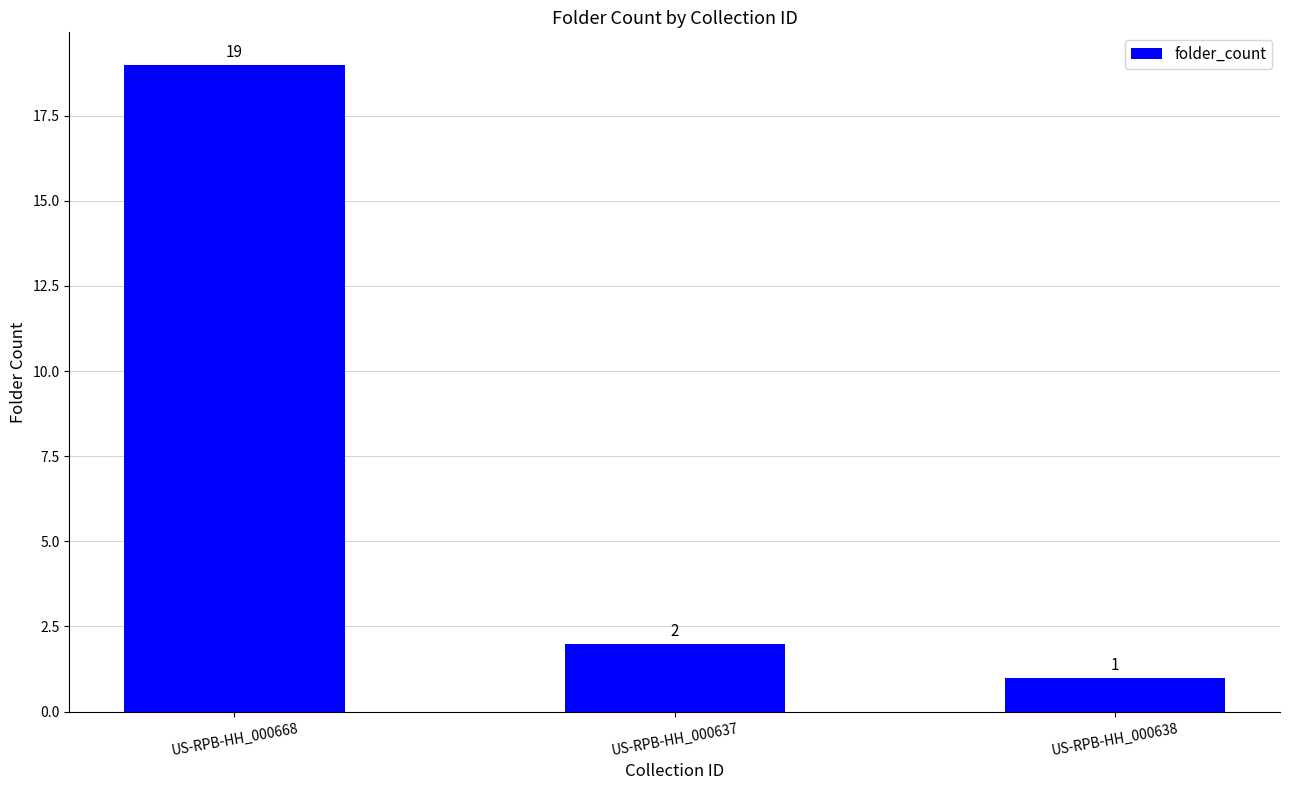

What is the value of the 1st bar from the left?

19